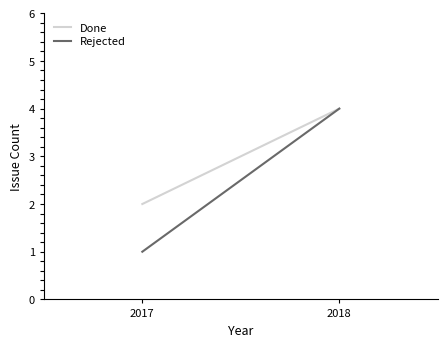

Between 2017 and 2018, which series saw the biggest shift?

Rejected